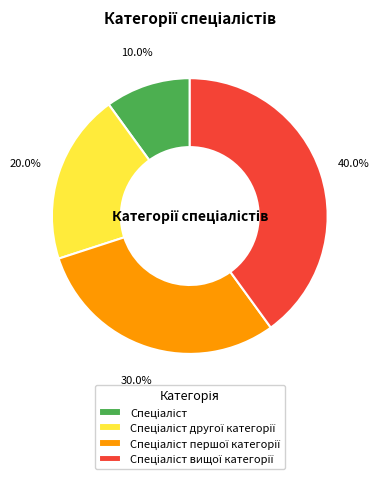

Is there any slice that represents more than half of the pie?

No